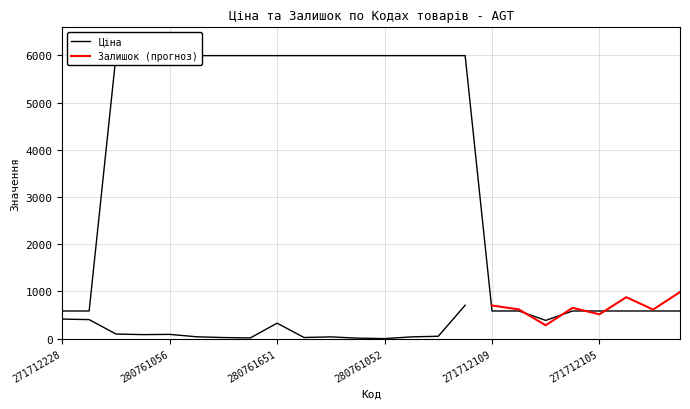

Does the chart have visible grid lines?

Yes